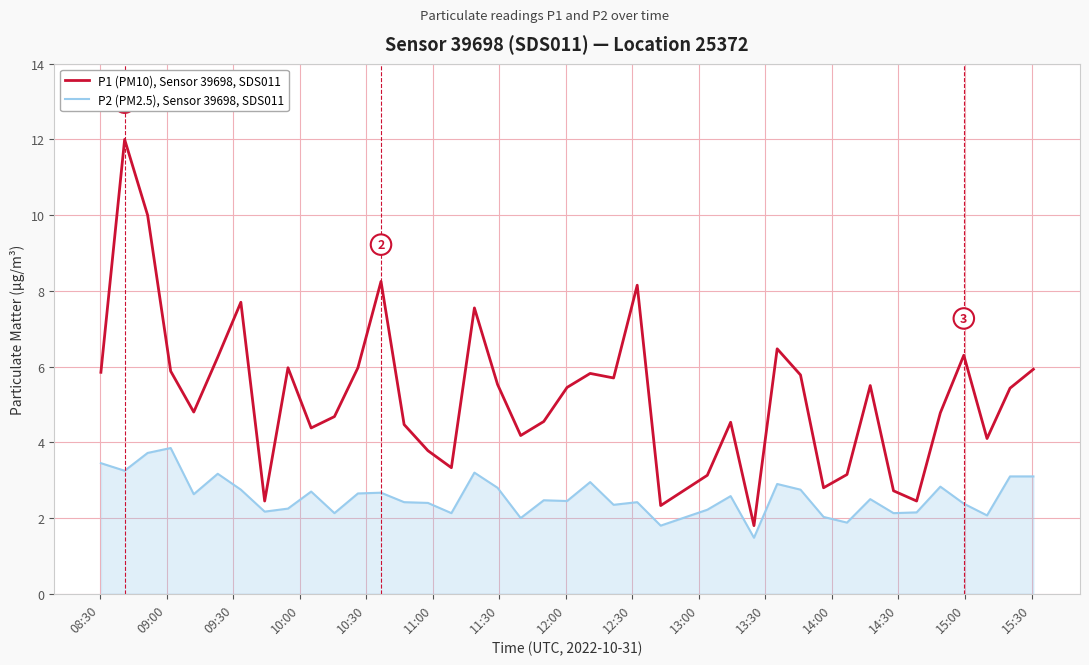

Which series has the largest range (max minus min)?

P1 (PM10), Sensor 39698, SDS011